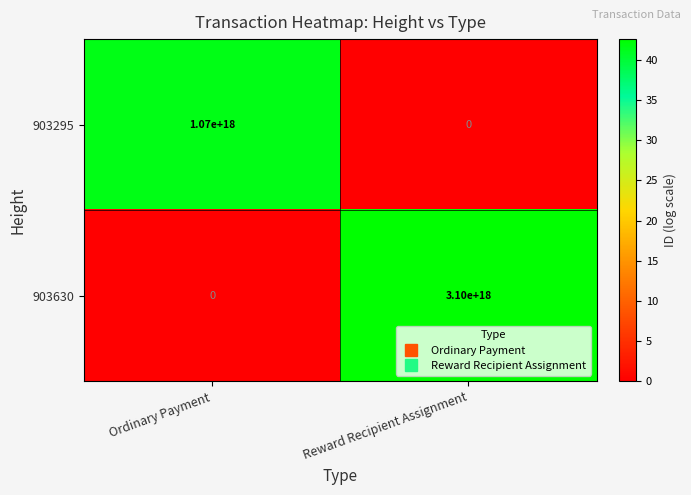

Count the number of categories in the chart.

2